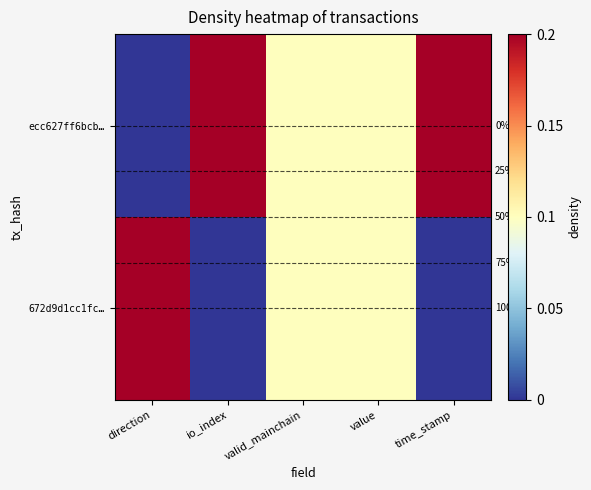

At value, list the series in order from smallest to largest.

ecc627ff6bcb…, 672d9d1cc1fc…